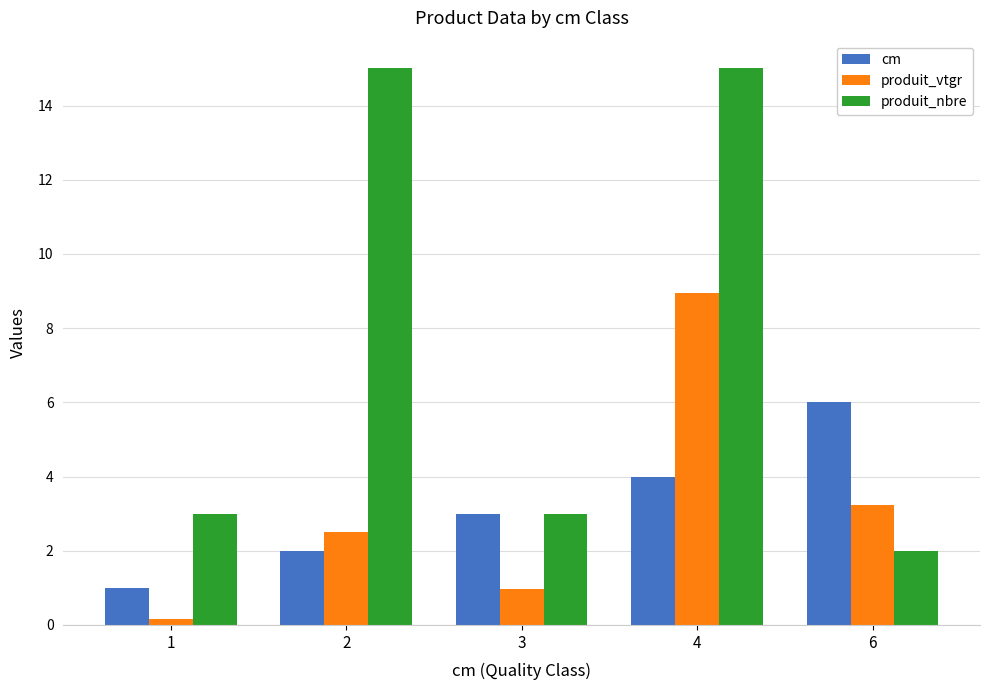

What is the average value of the cm series?

3.2